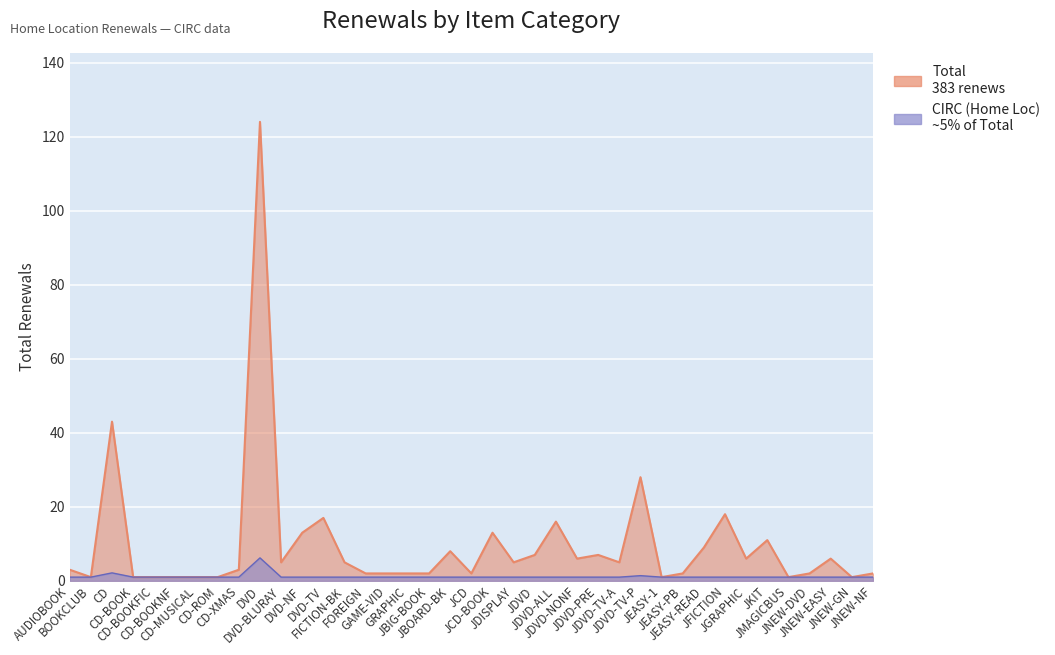

Which category has the highest value across all series?

DVD